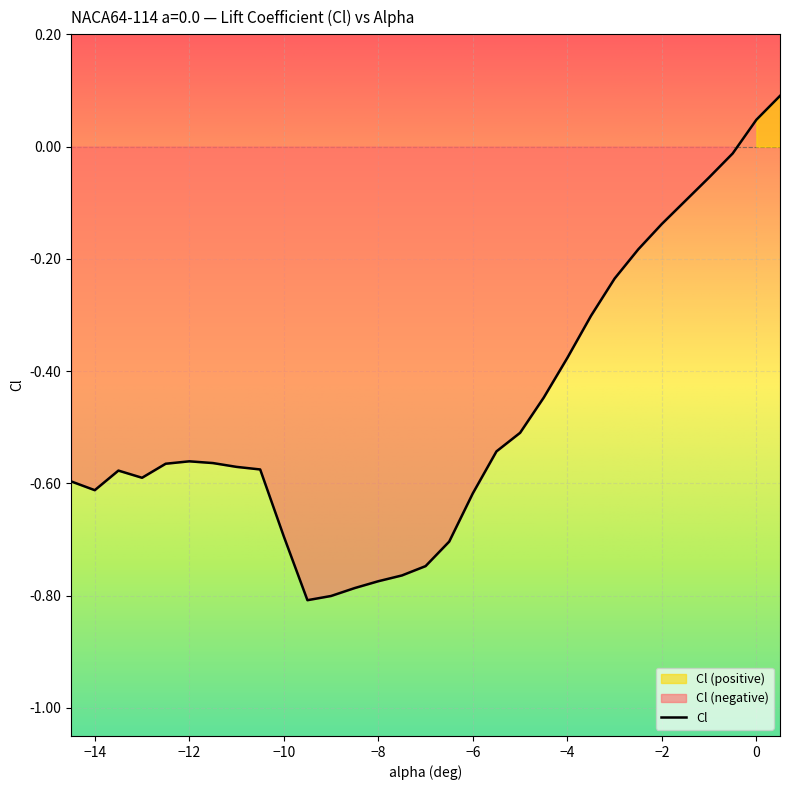

Rank the categories by value from highest to lowest.

0.5, 0.0, -0.5, -1.0, -2.0, -2.5, -3.0, -3.5, -4.0, -4.5, -5.0, -5.5, -12.0, -11.5, -12.5, -11.0, -10.5, -13.5, -13.0, -14.5, -14.0, -6.0, -10.0, -6.5, -7.0, -7.5, -8.0, -8.5, -9.0, -9.5